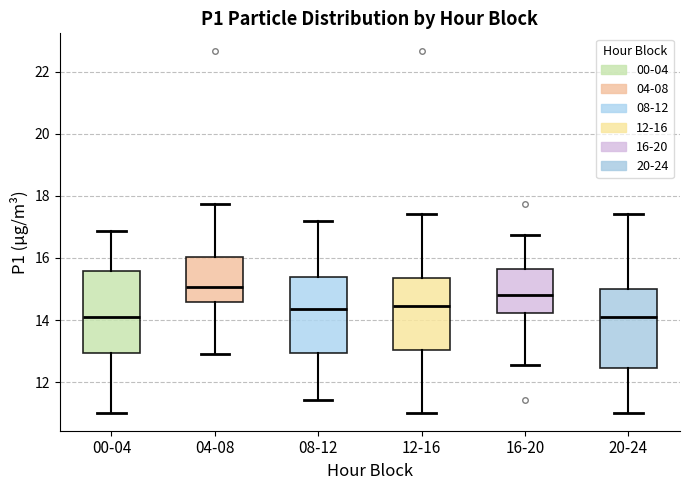

Reading left to right, transcribe this box plot: for each box, give where its median line is, the range the box spans, and where its two whiskers end, as read against the y-axis. The values are not printed on the chart, so give them approximately, as read against the axis.

00-04: median 14.2, box 13.0 to 15.6, whiskers 11.0 to 16.8
04-08: median 15.0, box 14.6 to 16.0, whiskers 13.0 to 17.8
08-12: median 14.4, box 13.0 to 15.4, whiskers 11.4 to 17.2
12-16: median 14.4, box 13.0 to 15.4, whiskers 11.0 to 17.4
16-20: median 14.8, box 14.2 to 15.6, whiskers 12.6 to 16.8
20-24: median 14.2, box 12.4 to 15.0, whiskers 11.0 to 17.4